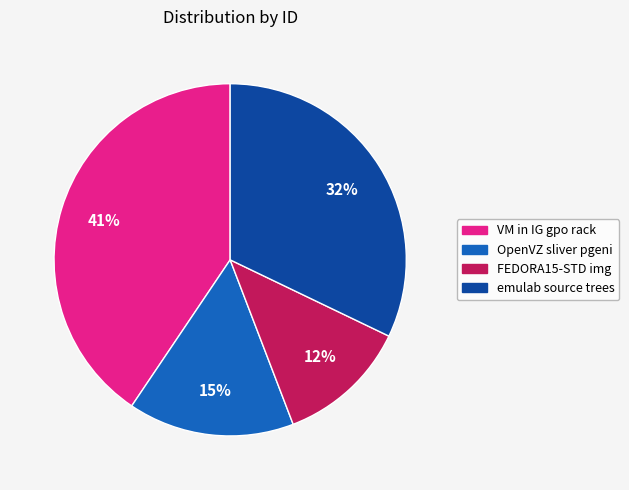

The FEDORA15-STD img slice represents 12% of the pie. True or false?

True